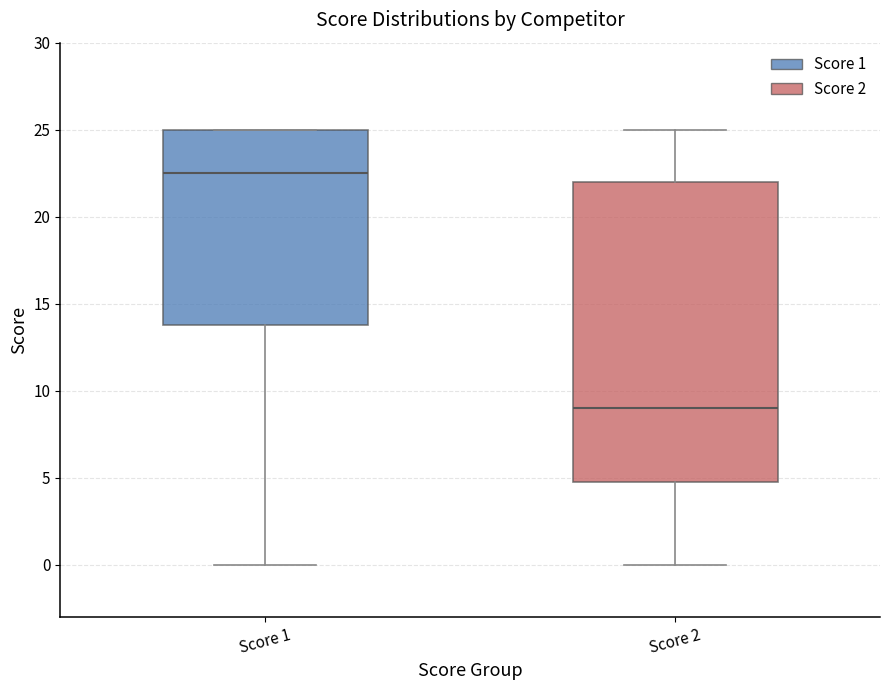

Reading left to right, transcribe this box plot: for each box, give where its median line is, the range the box spans, and where its two whiskers end, as read against the y-axis. The values are not printed on the chart, so give them approximately, as read against the axis.

Score 1: median 22.5, box 14.0 to 25.0, whiskers 0.0 to 25.0
Score 2: median 9.0, box 5.0 to 22.0, whiskers 0.0 to 25.0